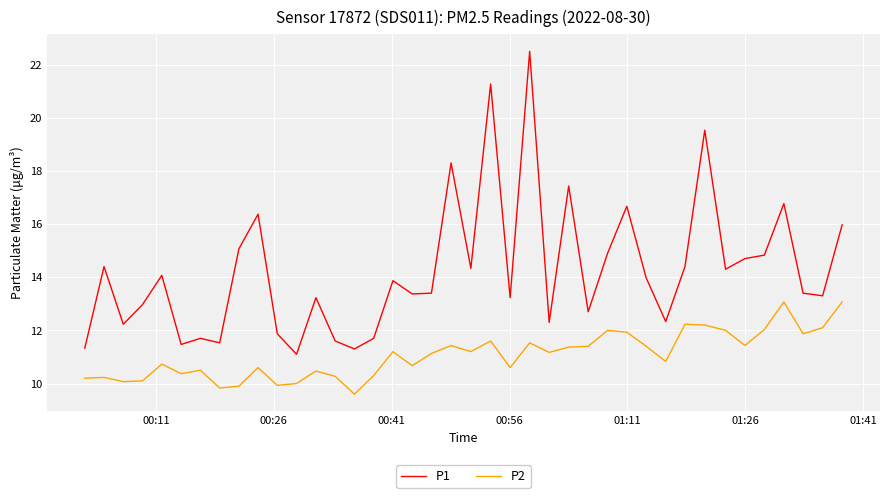

At how many categories does at least one series exceed 20?

2